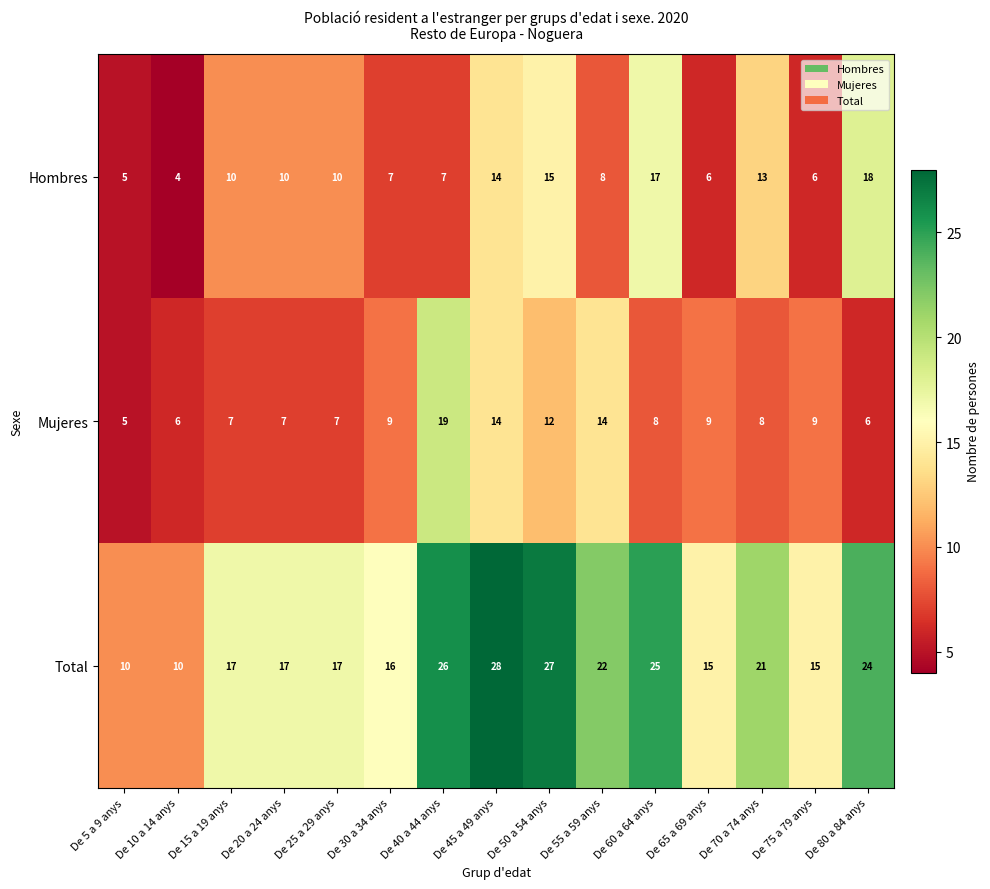

What is the spread (max minus min) of values at De 40 a 44 anys?

19